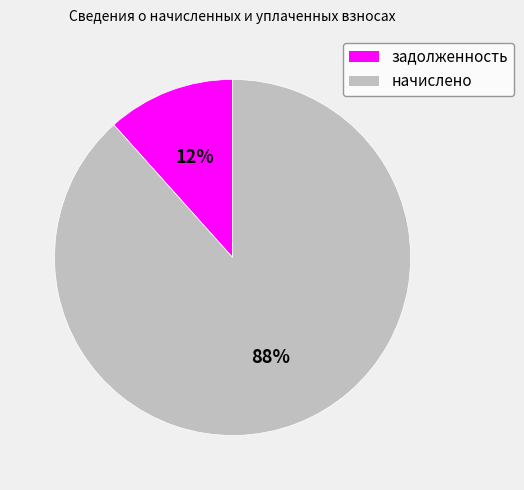

What percentage is the начислено slice, to the nearest percent?

88%